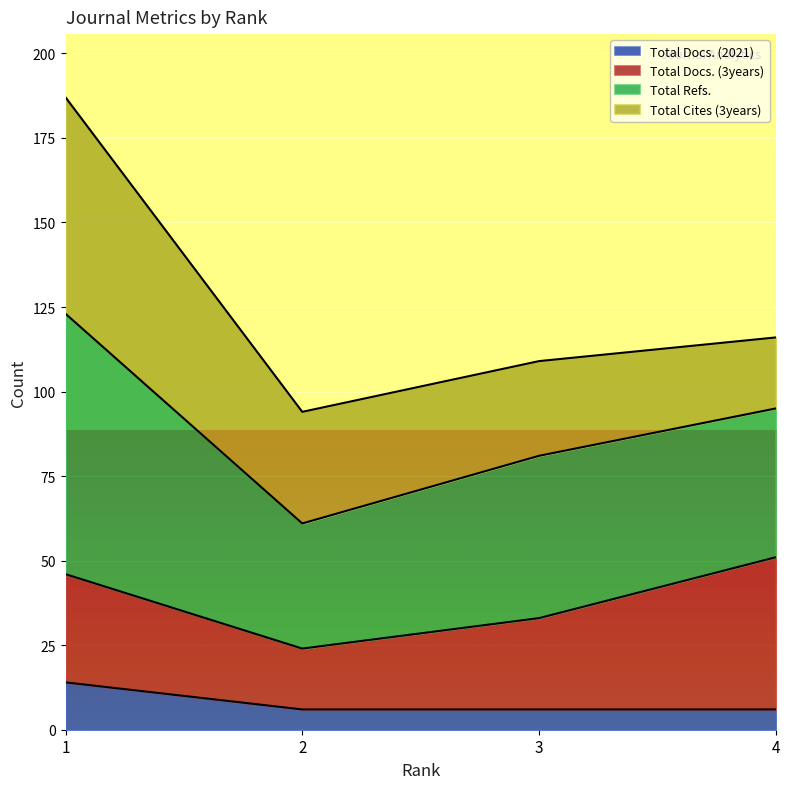

At which category does Total Refs. reach its first local valley?

2